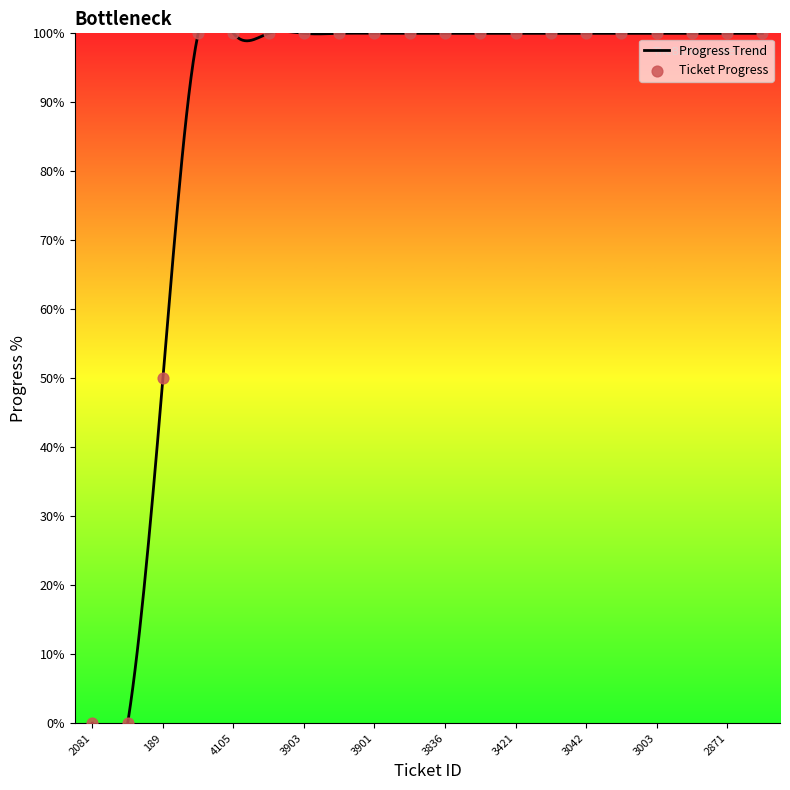

Approximately how many times larger is the value at 3383 compared to 189?

2.0